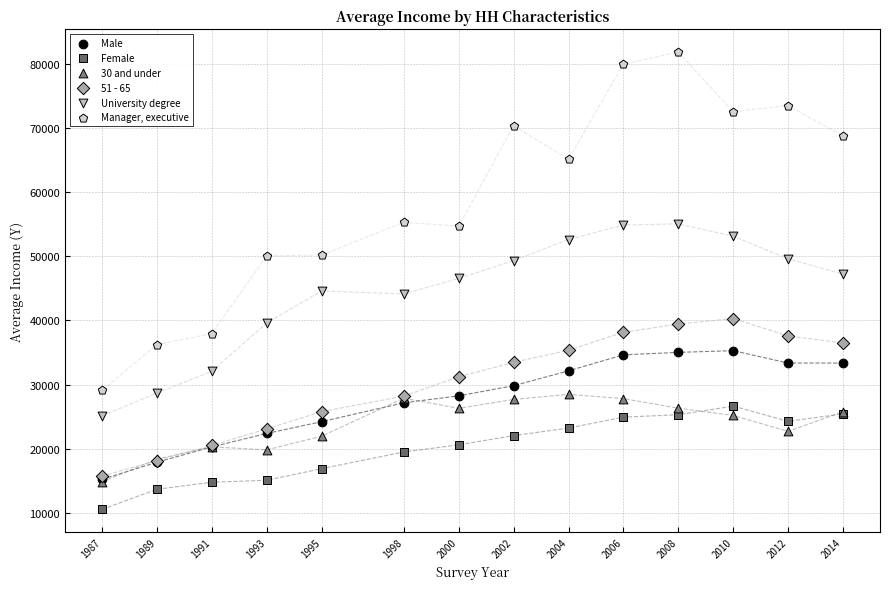

Which series reaches the minimum Y coordinate?

Female